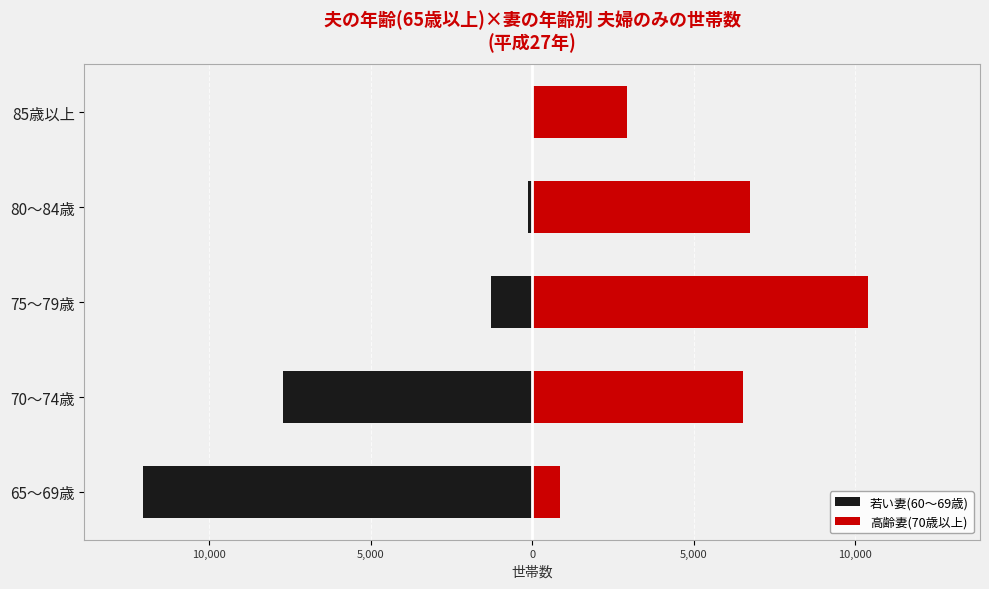

At how many categories does at least one series exceed 5729?

3